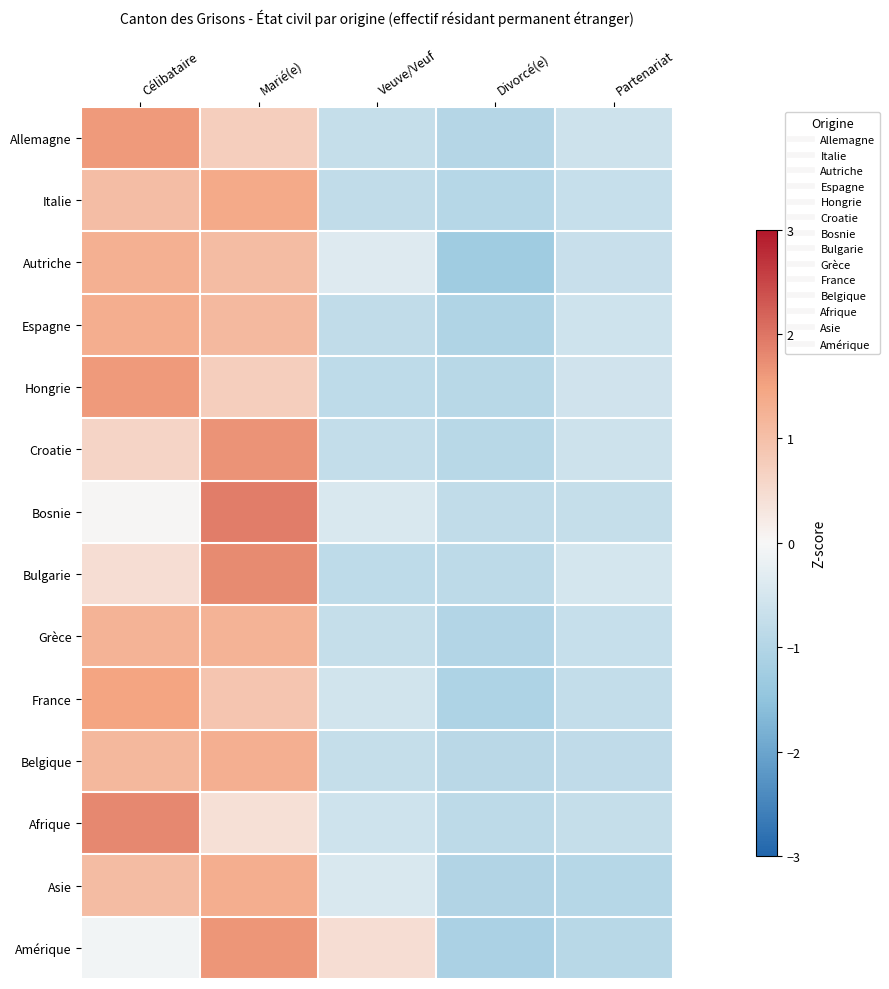

Reading left to right, extract all data points from this chart.

Allemagne: Célibataire=1.6	Marié(e)=0.7	Veuve/Veuf=-0.7	Divorcé(e)=-1.0	Partenariat=-0.6
Italie: Célibataire=1.0	Marié(e)=1.4	Veuve/Veuf=-0.8	Divorcé(e)=-0.9	Partenariat=-0.7
Autriche: Célibataire=1.3	Marié(e)=1.1	Veuve/Veuf=-0.4	Divorcé(e)=-1.3	Partenariat=-0.7
Espagne: Célibataire=1.3	Marié(e)=1.1	Veuve/Veuf=-0.8	Divorcé(e)=-1.0	Partenariat=-0.6
Hongrie: Célibataire=1.6	Marié(e)=0.7	Veuve/Veuf=-0.8	Divorcé(e)=-0.9	Partenariat=-0.6
Croatie: Célibataire=0.6	Marié(e)=1.7	Veuve/Veuf=-0.8	Divorcé(e)=-0.9	Partenariat=-0.6
Bosnie: Célibataire=0.0	Marié(e)=1.9	Veuve/Veuf=-0.4	Divorcé(e)=-0.8	Partenariat=-0.7
Bulgarie: Célibataire=0.4	Marié(e)=1.8	Veuve/Veuf=-0.8	Divorcé(e)=-0.9	Partenariat=-0.5
Grèce: Célibataire=1.2	Marié(e)=1.2	Veuve/Veuf=-0.7	Divorcé(e)=-1.0	Partenariat=-0.7
France: Célibataire=1.5	Marié(e)=0.9	Veuve/Veuf=-0.6	Divorcé(e)=-1.1	Partenariat=-0.8
Belgique: Célibataire=1.1	Marié(e)=1.3	Veuve/Veuf=-0.7	Divorcé(e)=-0.9	Partenariat=-0.8
Afrique: Célibataire=1.8	Marié(e)=0.4	Veuve/Veuf=-0.6	Divorcé(e)=-0.9	Partenariat=-0.7
Asie: Célibataire=1.1	Marié(e)=1.3	Veuve/Veuf=-0.4	Divorcé(e)=-1.0	Partenariat=-0.9
Amérique: Célibataire=-0.1	Marié(e)=1.6	Veuve/Veuf=0.5	Divorcé(e)=-1.1	Partenariat=-0.9